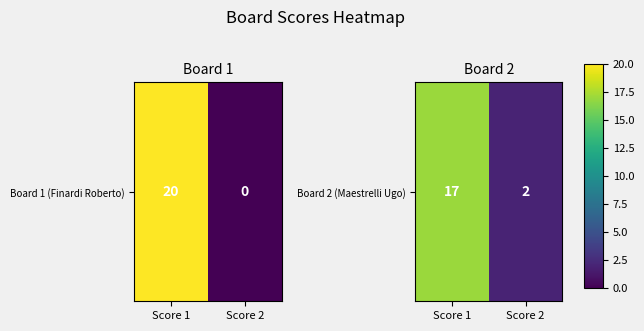

List the labels in order of value, largest first.

Score 1, Score 2